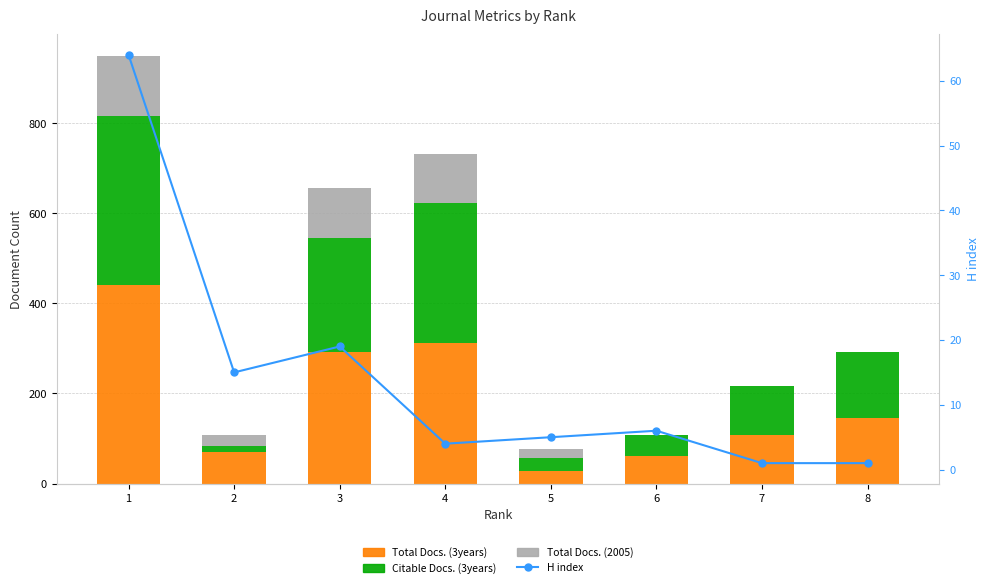

What is the total value across all series at 4?

736